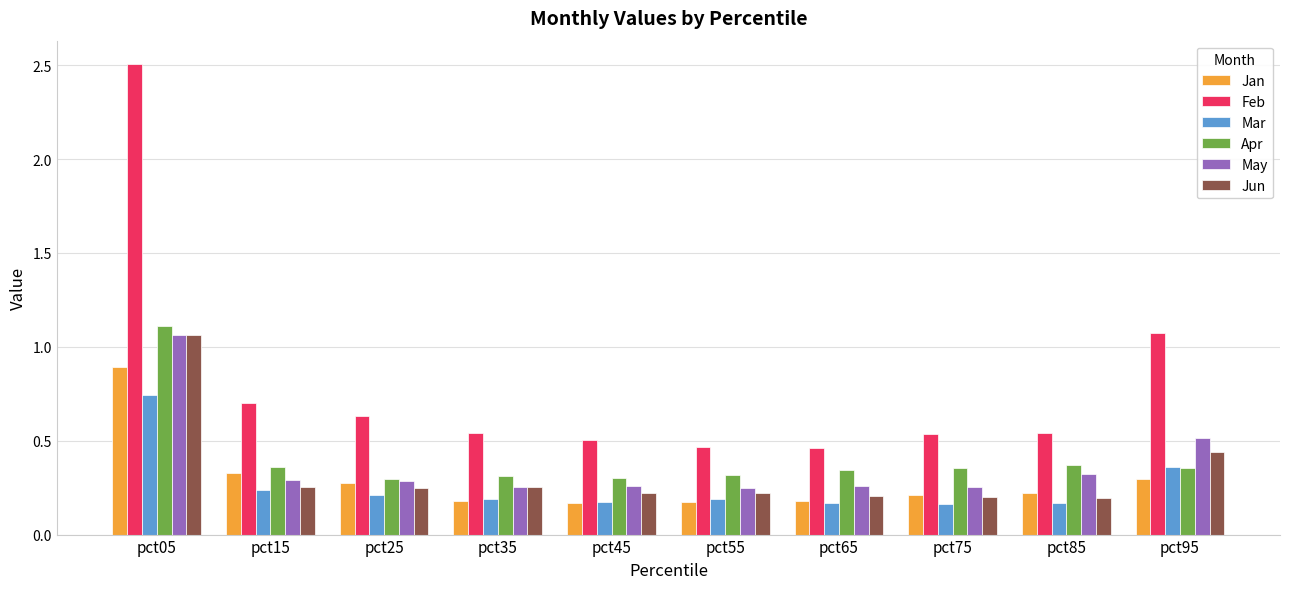

What is the difference between the maximum and minimum values in the Apr series?

0.8